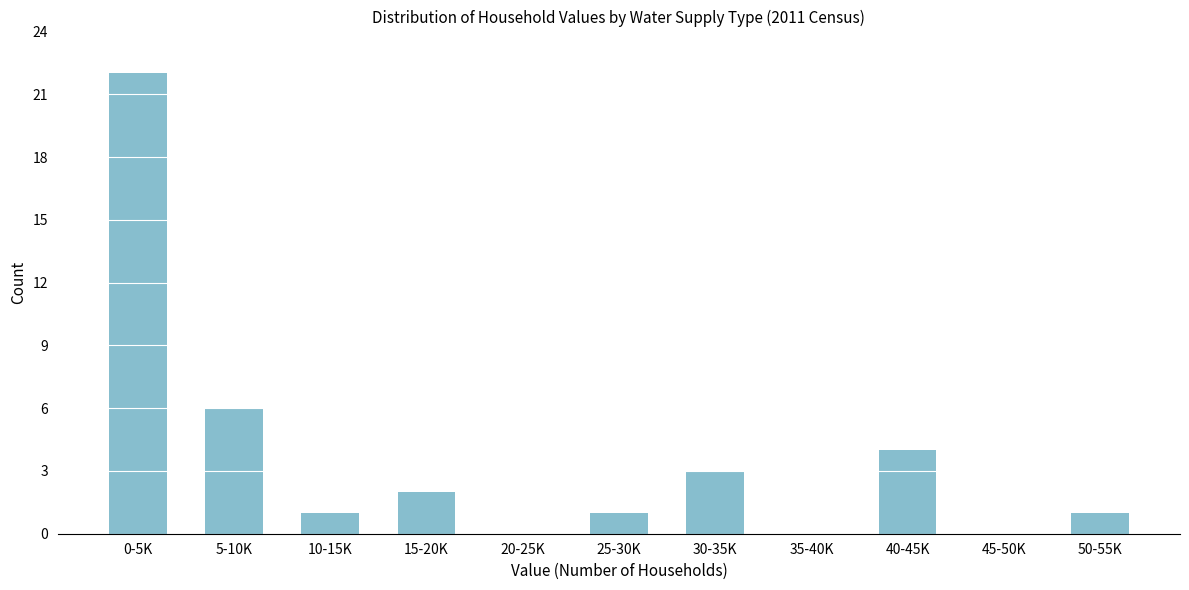

Reading left to right, list all the values displayed in this chart.

0-5K=22	5-10K=6	10-15K=1	15-20K=2	20-25K=0	25-30K=1	30-35K=3	35-40K=0	40-45K=4	45-50K=0	50-55K=1